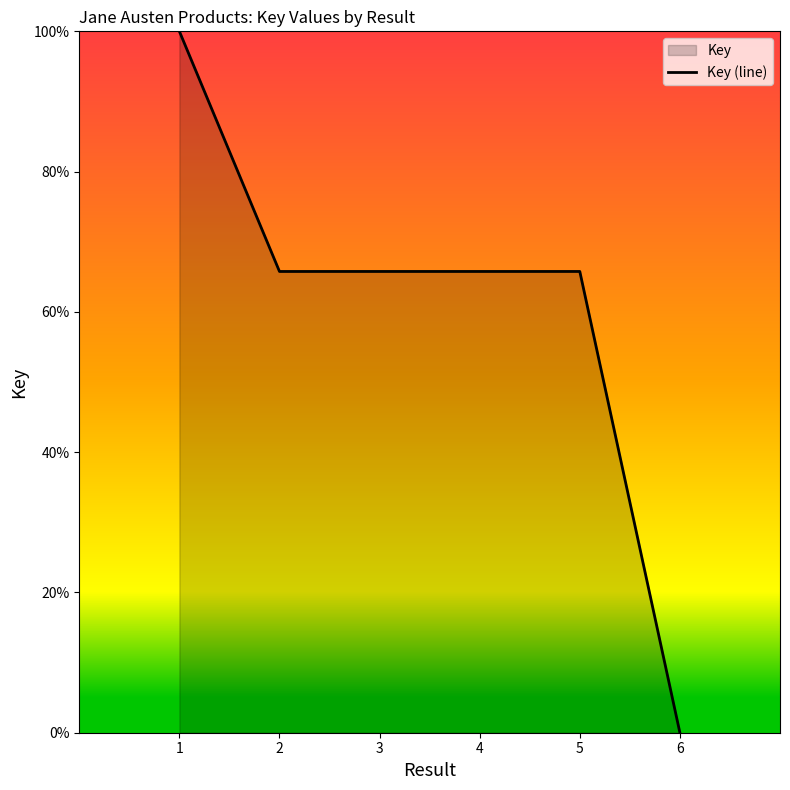

List the labels in order of value, smallest first.

6, 2, 4, 5, 3, 1